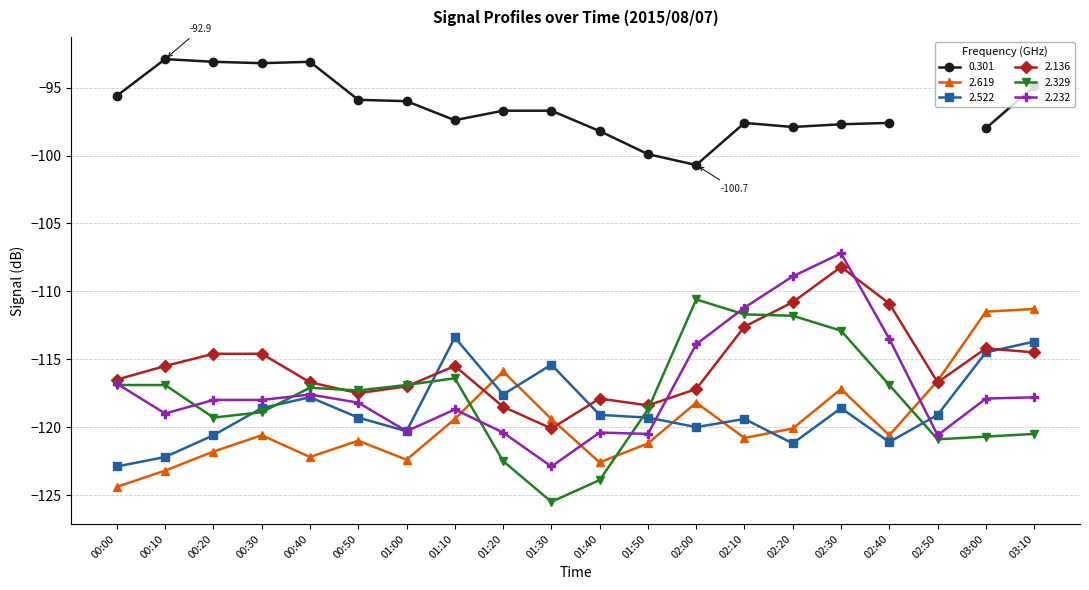

At which label does col 2.329 reach its peak?

02:00